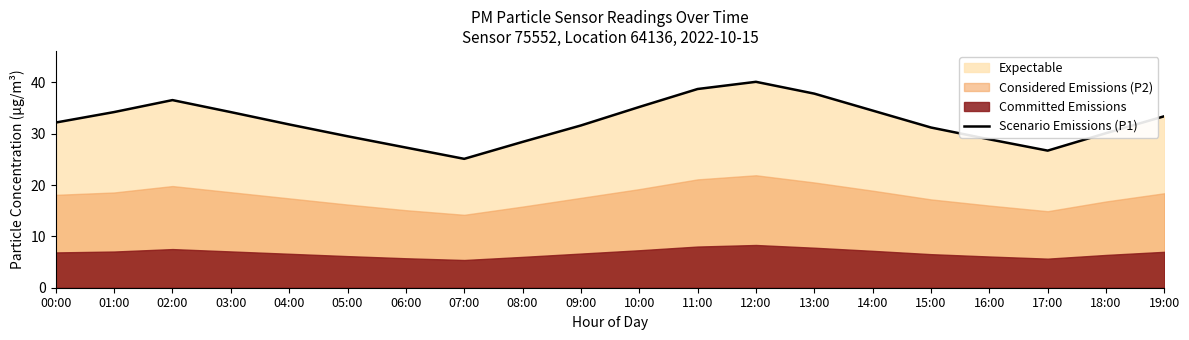

Does the chart display data point markers on the line(s)?

No